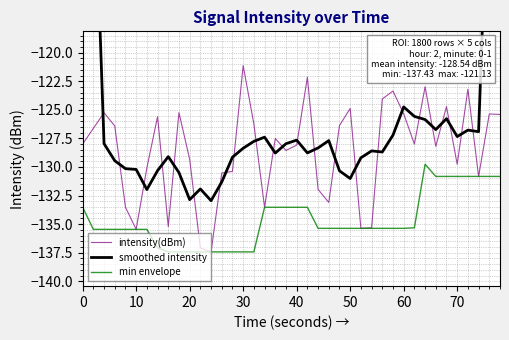

What is the lowest value of the intensity(dBm) series?

-137.4